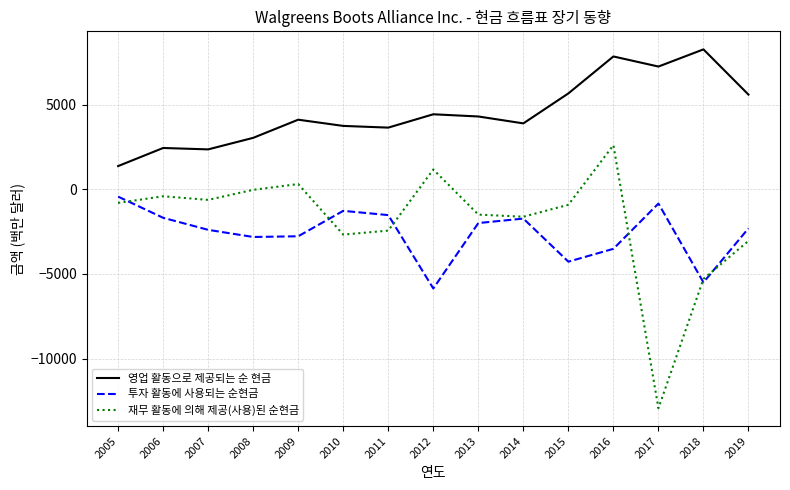

List the series in order of their peak value, lowest first.

투자 활동에 사용되는 순현금, 재무 활동에 의해 제공(사용)된 순현금, 영업 활동으로 제공되는 순 현금